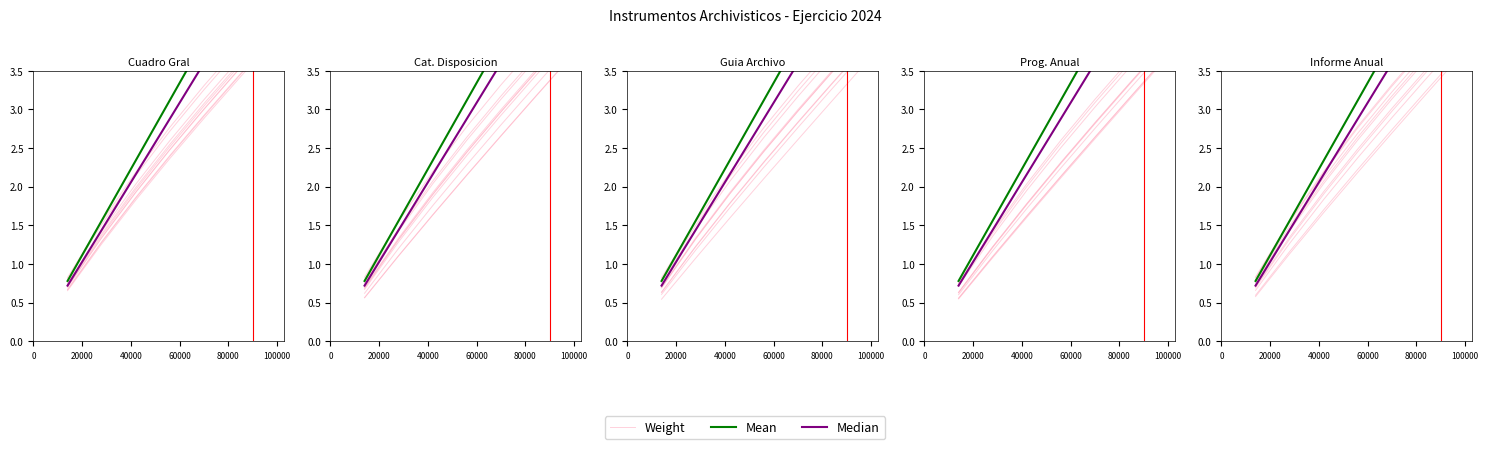

Which series has the largest total across all categories?

Mean